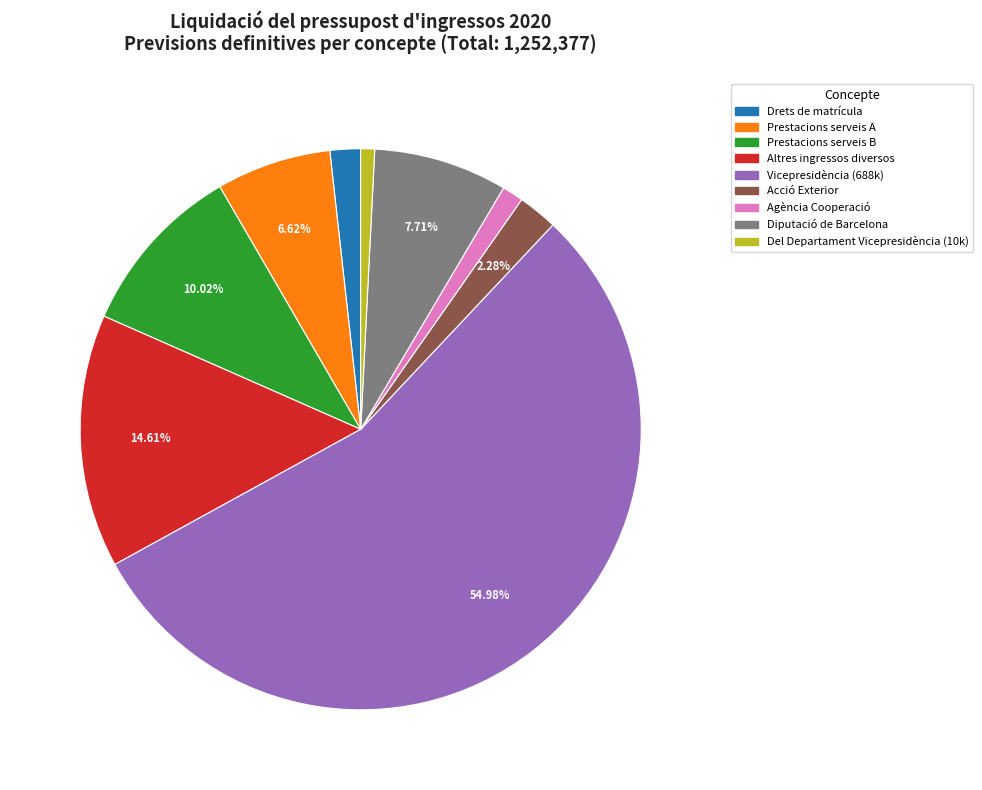

Does any single category account for the majority?

Yes